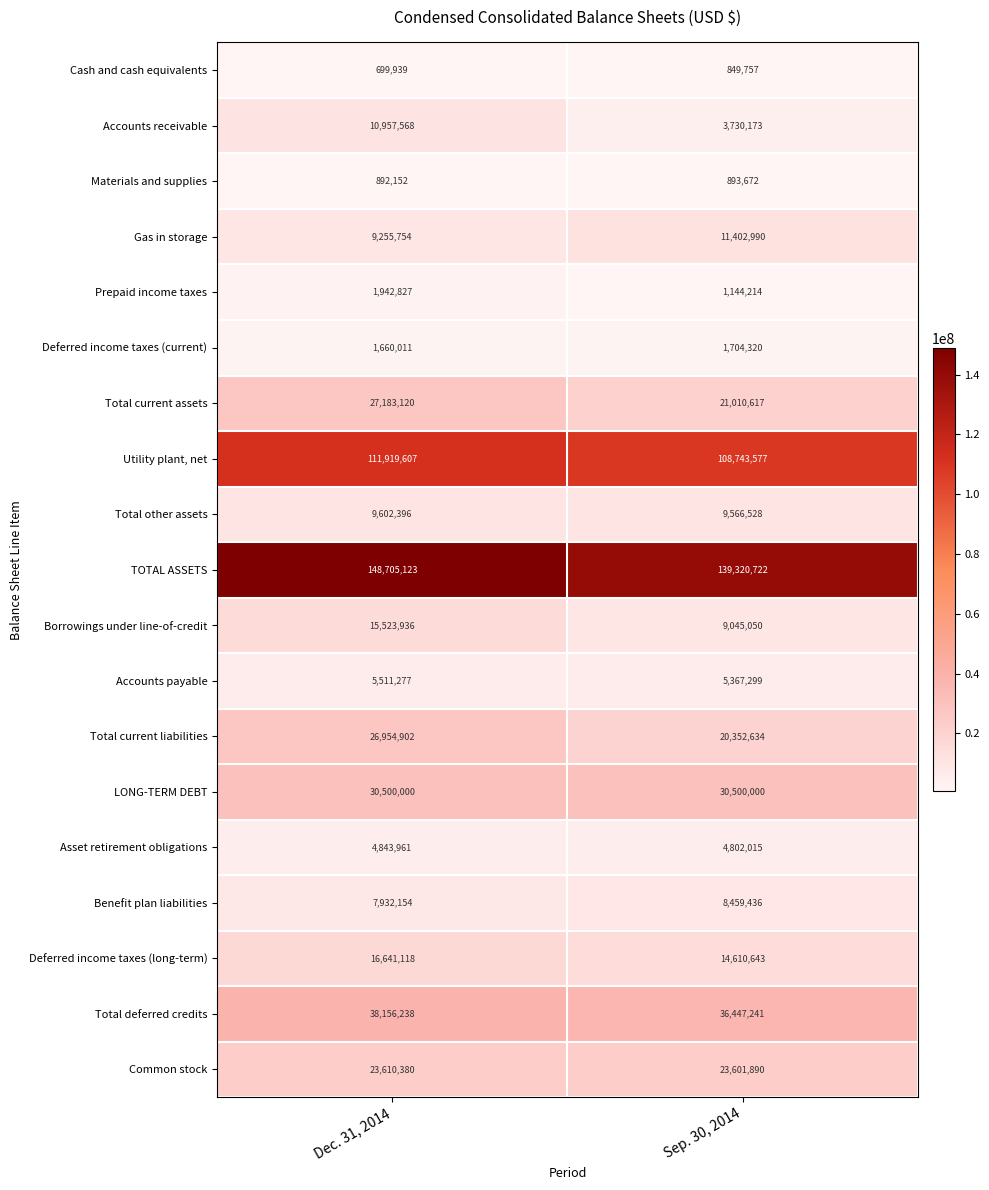

Rank the series by their maximum value, from lowest to highest.

Cash and cash equivalents, Materials and supplies, Deferred income taxes (current), Prepaid income taxes, Asset retirement obligations, Accounts payable, Benefit plan liabilities, Total other assets, Accounts receivable, Gas in storage, Borrowings under line-of-credit, Deferred income taxes (long-term), Common stock, Total current liabilities, Total current assets, LONG-TERM DEBT, Total deferred credits, Utility plant, net, TOTAL ASSETS